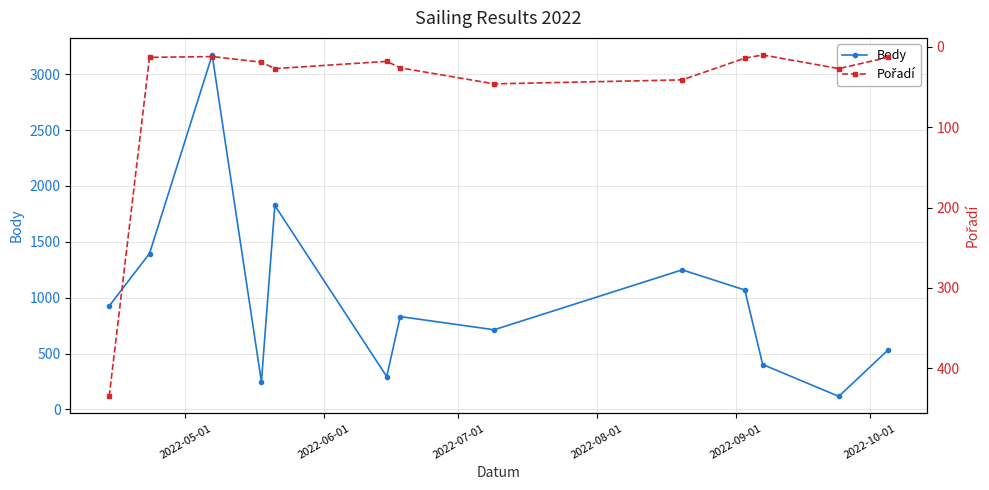

What is the value of the Body point at the 2nd from the left?

1395